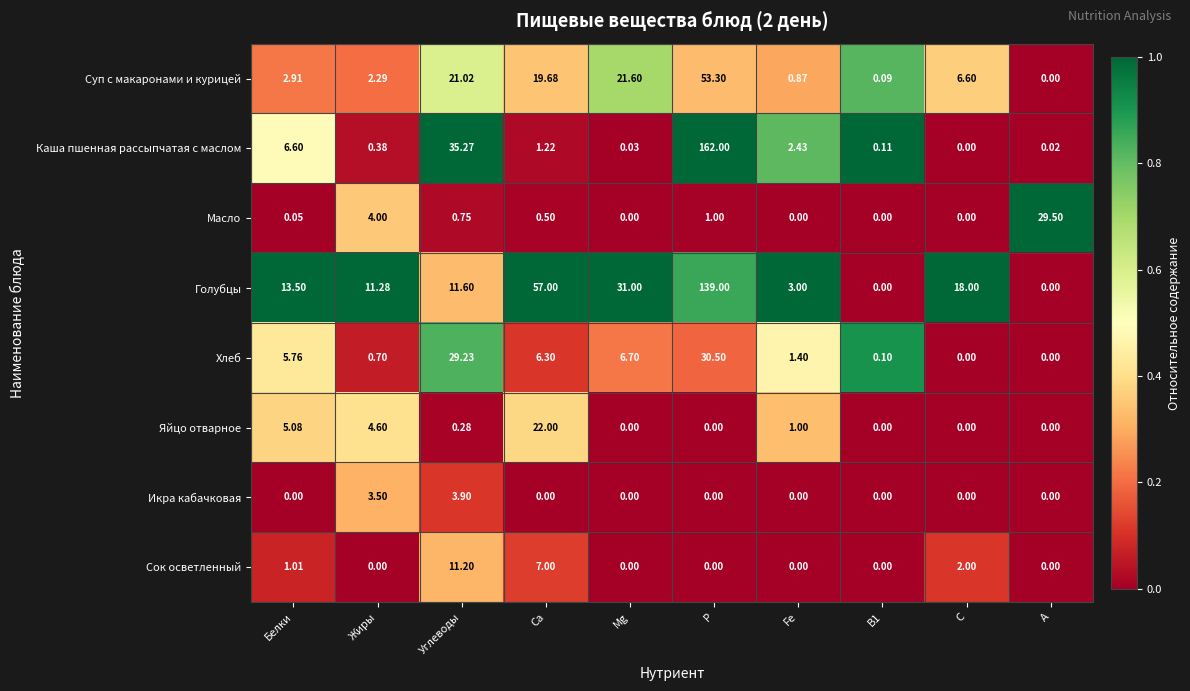

At which label does Каша пшенная рассыпчатая с маслом first exceed 1?

Белки